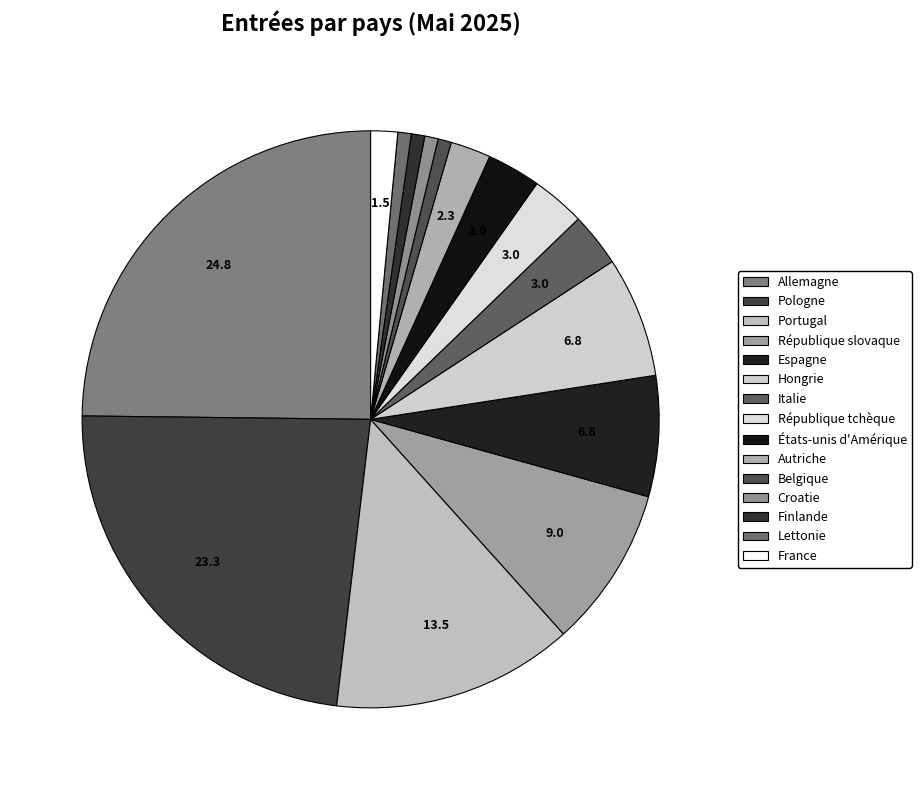

To the nearest percent, what is the combined percentage of République slovaque and République tchèque?

12%